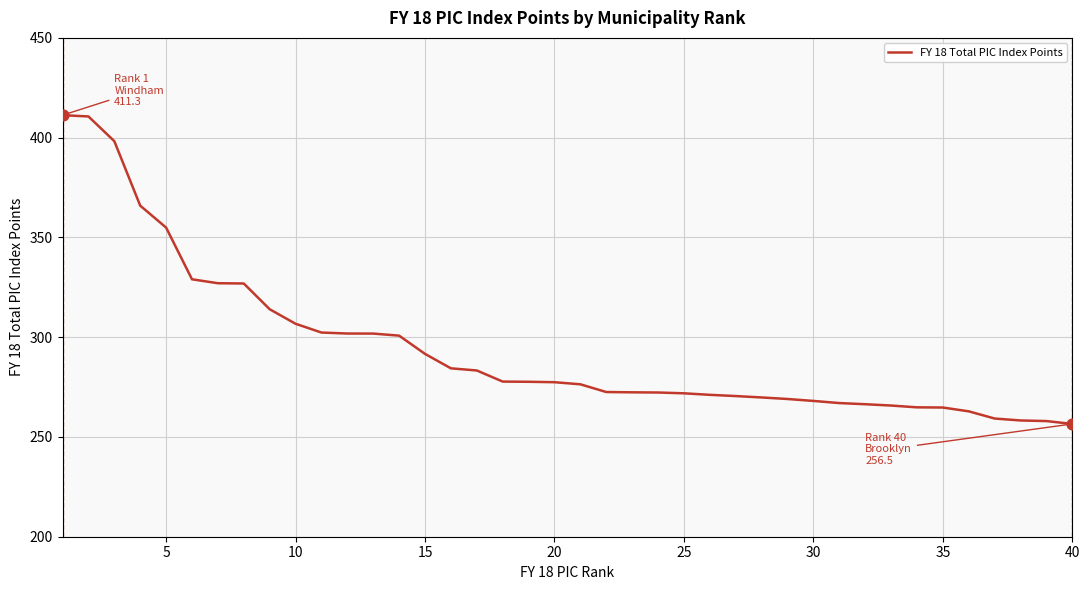

What is the difference between the maximum and minimum values?

154.7